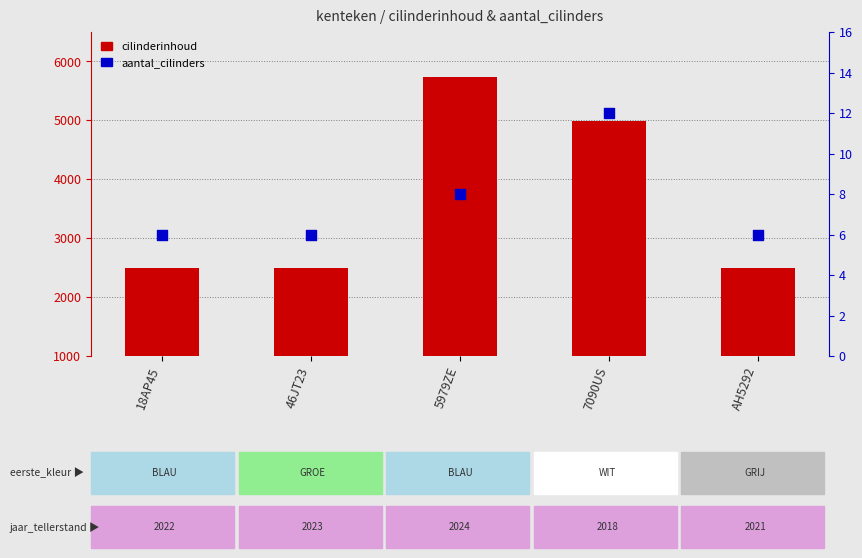

Which series reaches the minimum Y coordinate?

aantal_cilinders